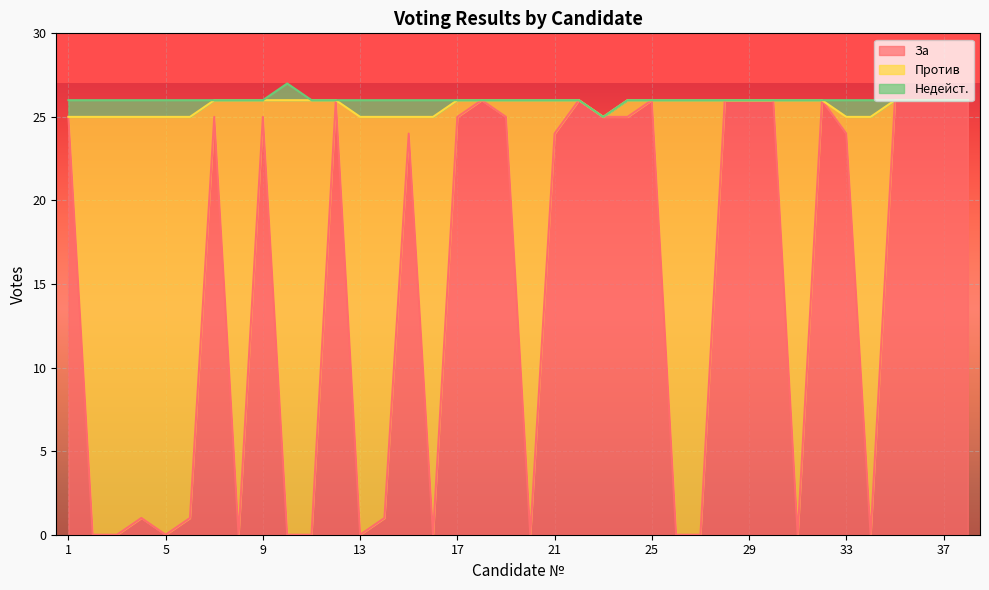

At which label does Против first exceed 1?

2